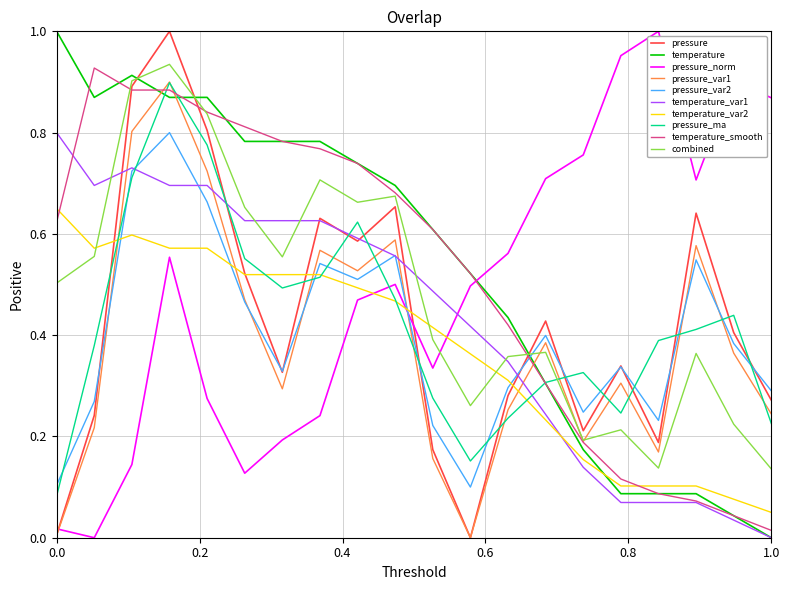

True or false: temperature_smooth and pressure_norm intersect in this chart.

True